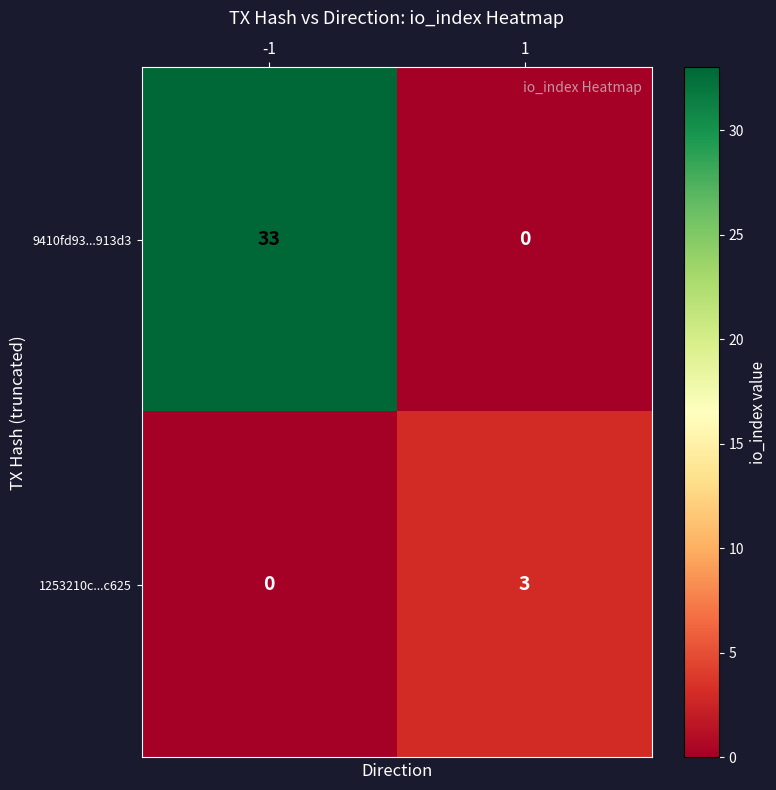

True or false: 1253210c...c625 has a value of 0 at -1.

True